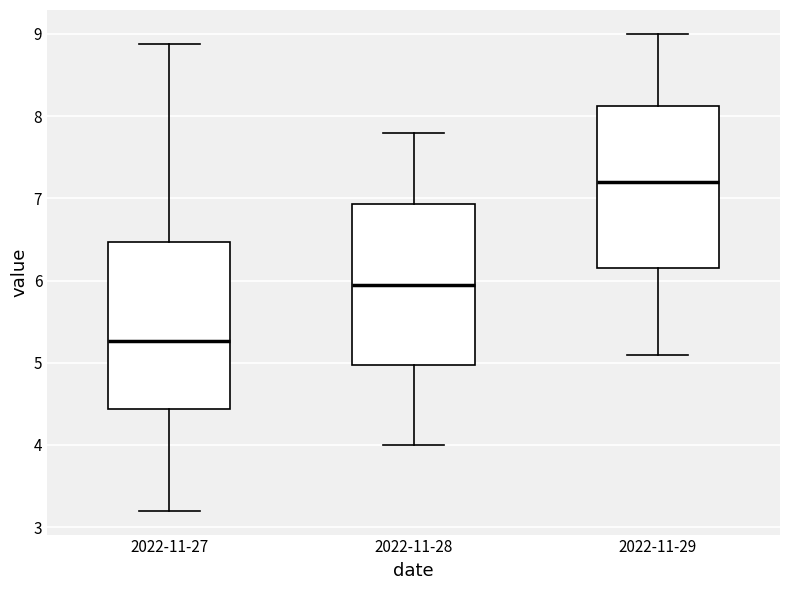

Reading left to right, transcribe this box plot: for each box, give where its median line is, the range the box spans, and where its two whiskers end, as read against the y-axis. The values are not printed on the chart, so give them approximately, as read against the axis.

2022-11-27: median 5.3, box 4.4 to 6.5, whiskers 3.2 to 8.9
2022-11-28: median 6.0, box 5.0 to 6.9, whiskers 4.0 to 7.8
2022-11-29: median 7.2, box 6.2 to 8.1, whiskers 5.1 to 9.0